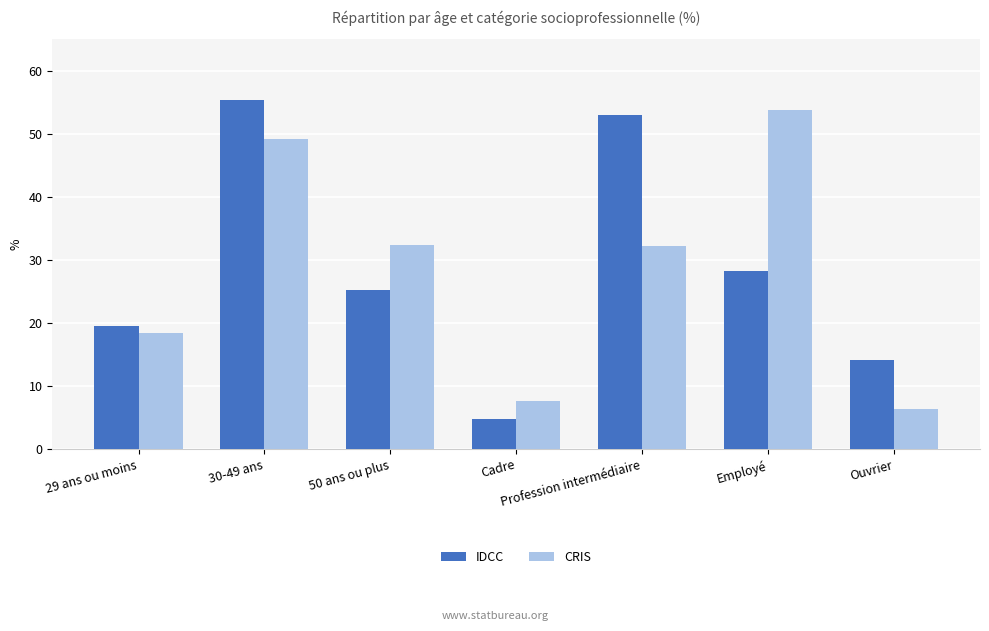

Rank the series at Ouvrier from lowest to highest value.

CRIS, IDCC